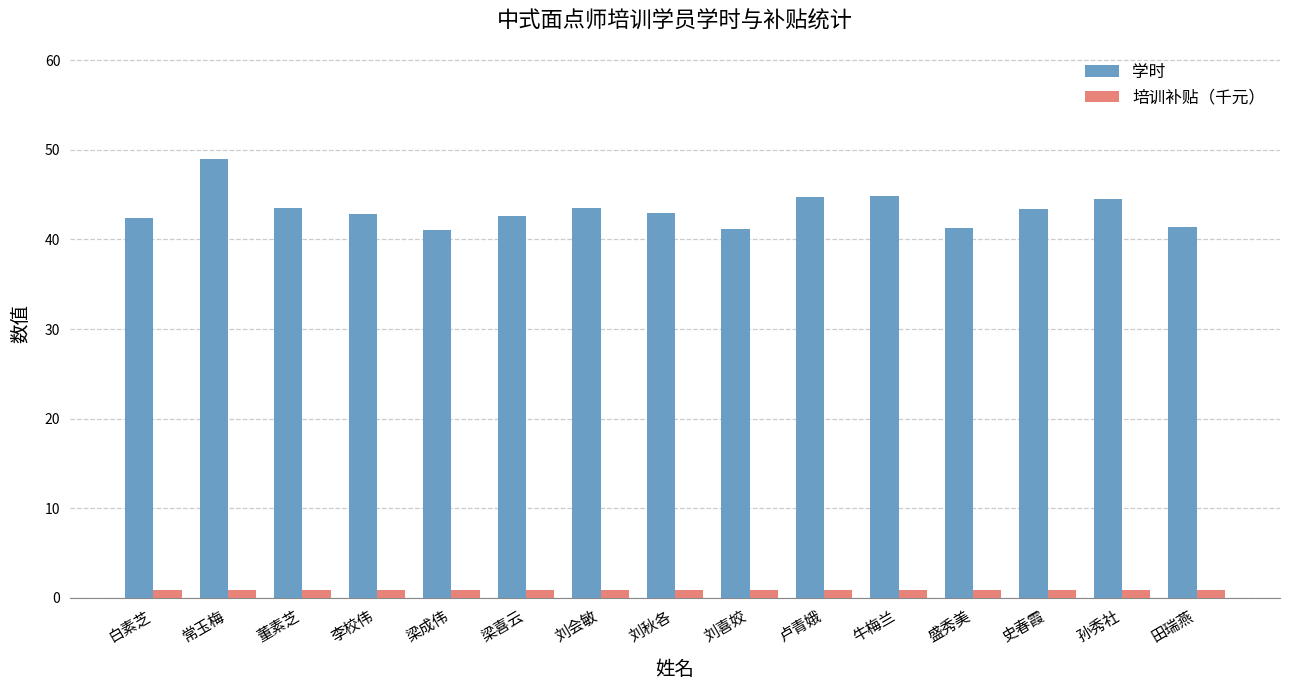

What position from the left is 白素芝?

1